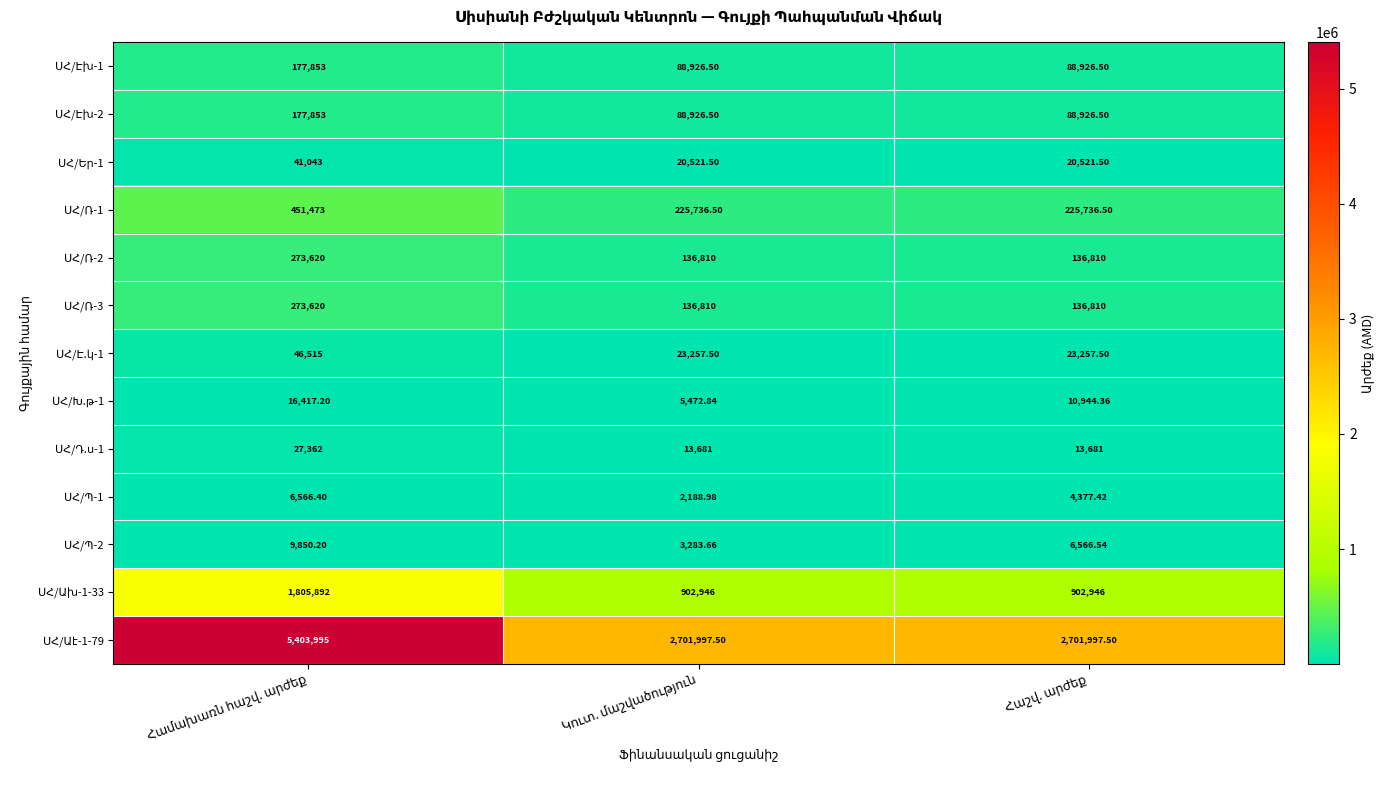

True or false: ՍՀ/Ռ-2 has a value of 136810.0 at Հաշվ. արժեք.

True